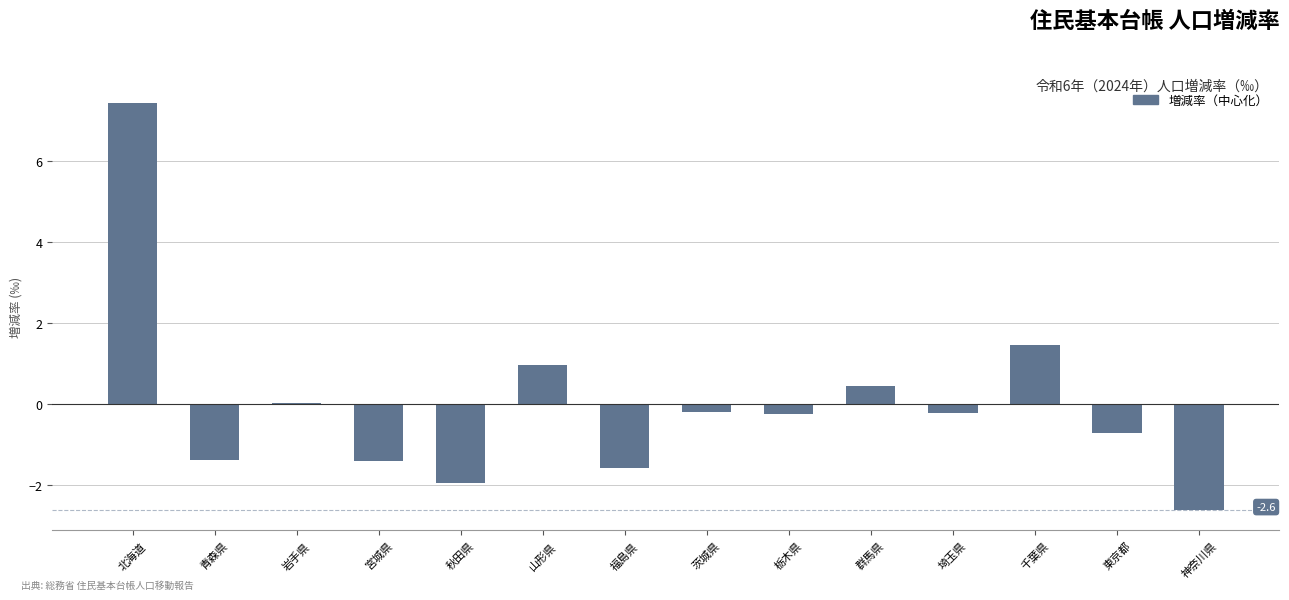

What is the change in value from 山形県 to 千葉県?

+0.5